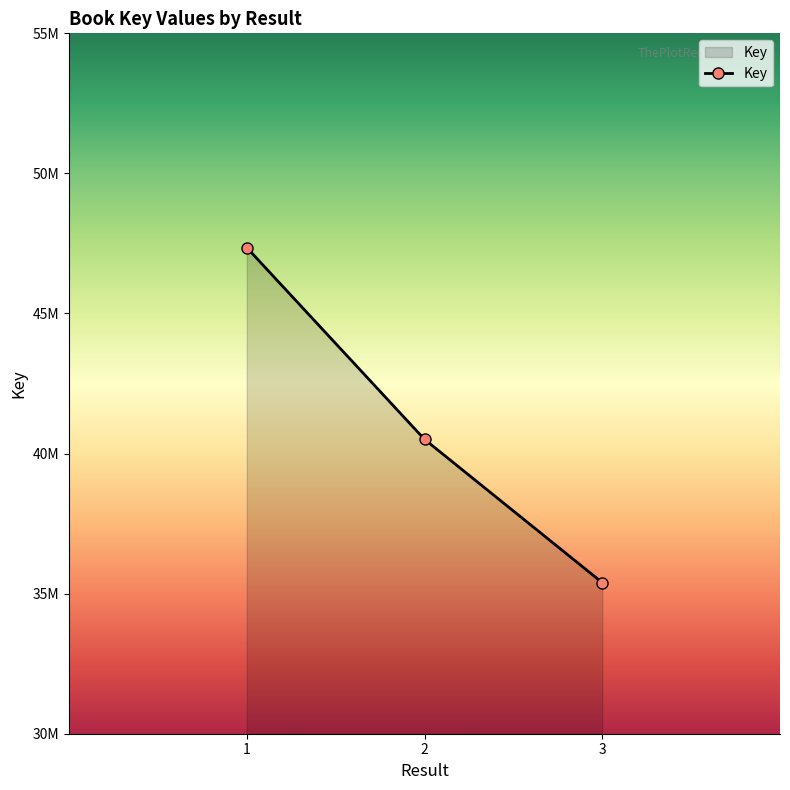

Is this an area chart (filled region under the line)?

Yes